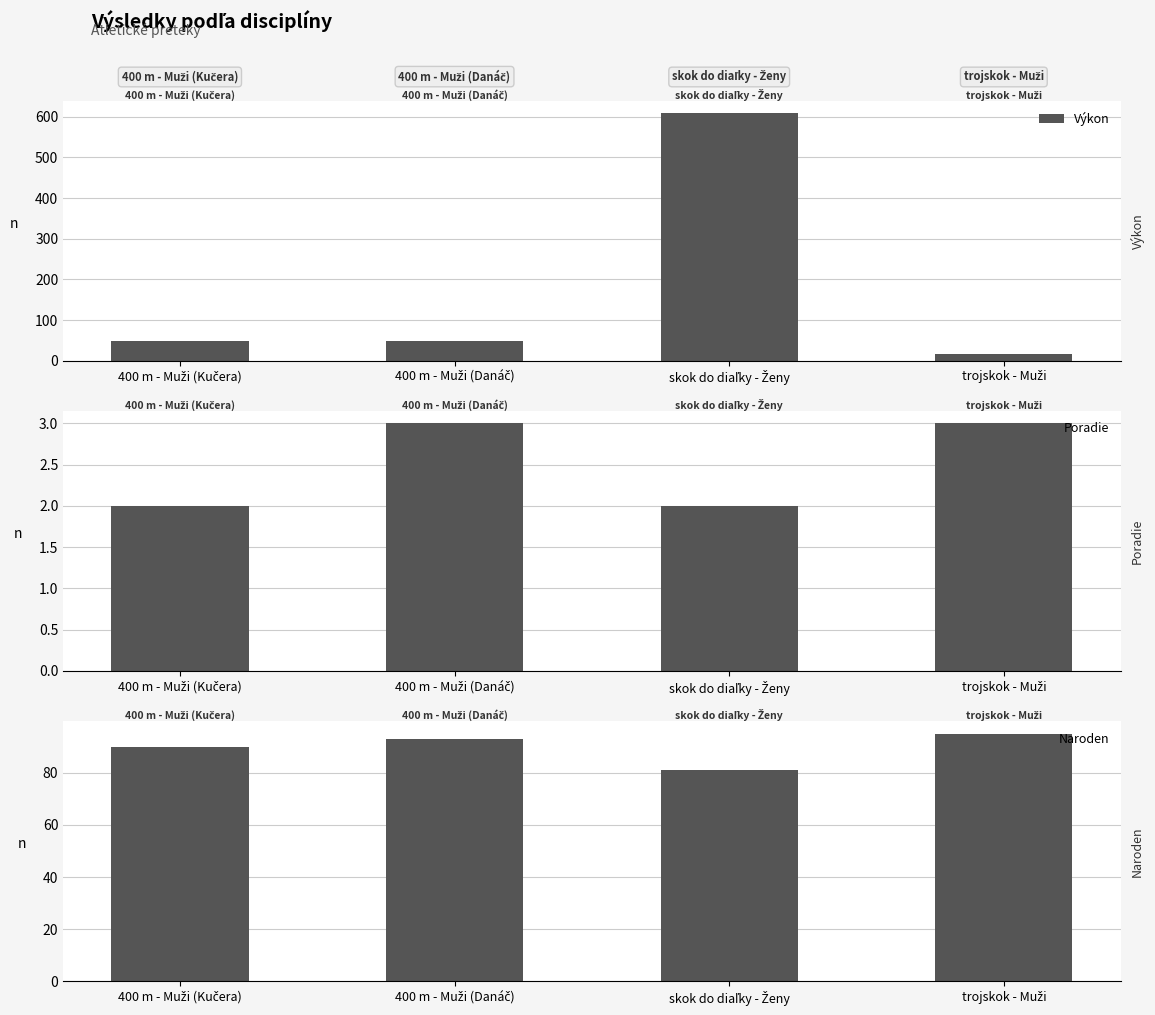

Which category has the lowest value across all series?

400 m - Muži (Kučera)